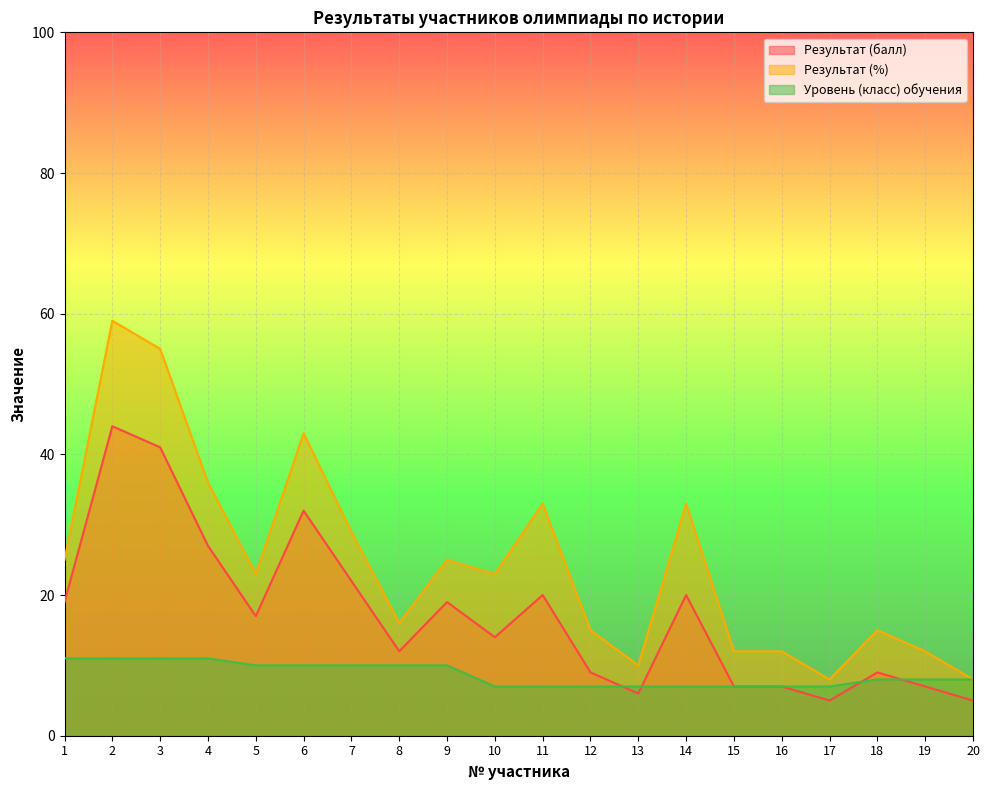

What is the approximate value of Уровень (класс) обучения at 5?

10